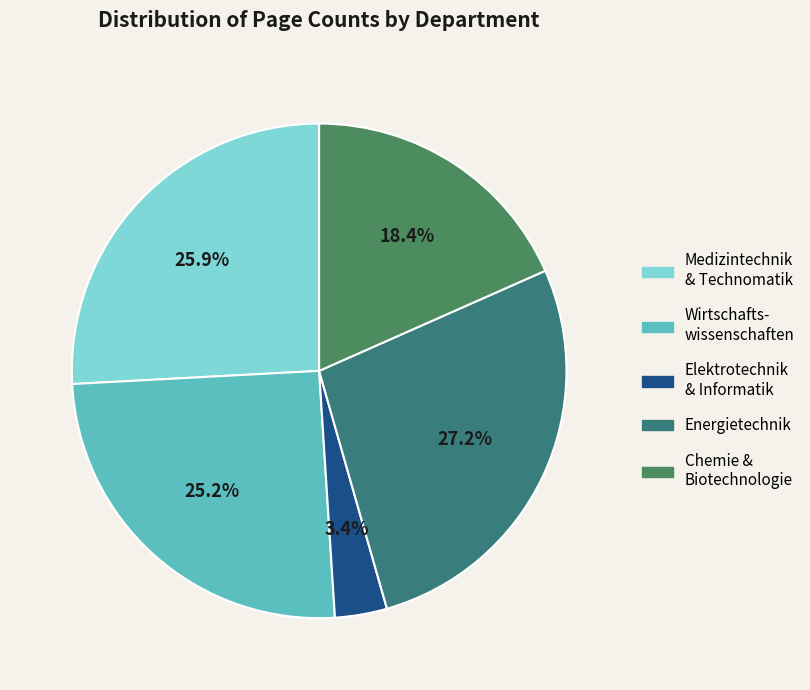

Does any single category account for the majority?

No